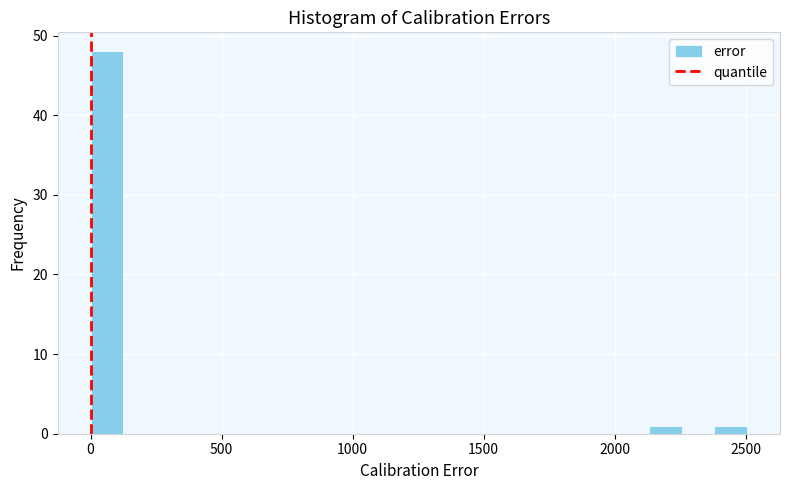

Read against the x-axis, roughly where is the centre of the tallest bar?

50